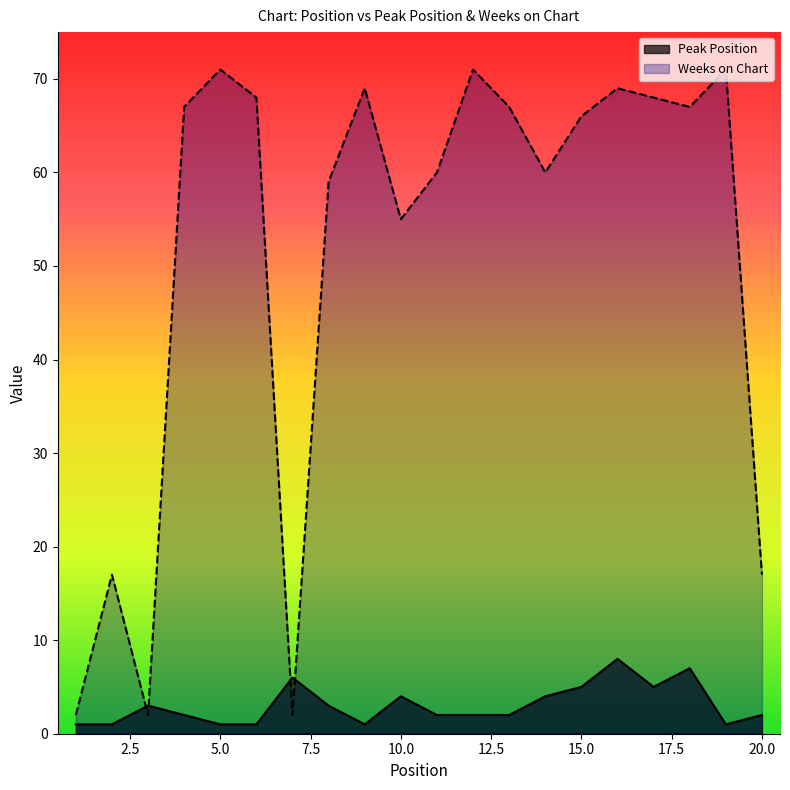

What is the difference between the second highest and minimum values in the Peak Position series?

6